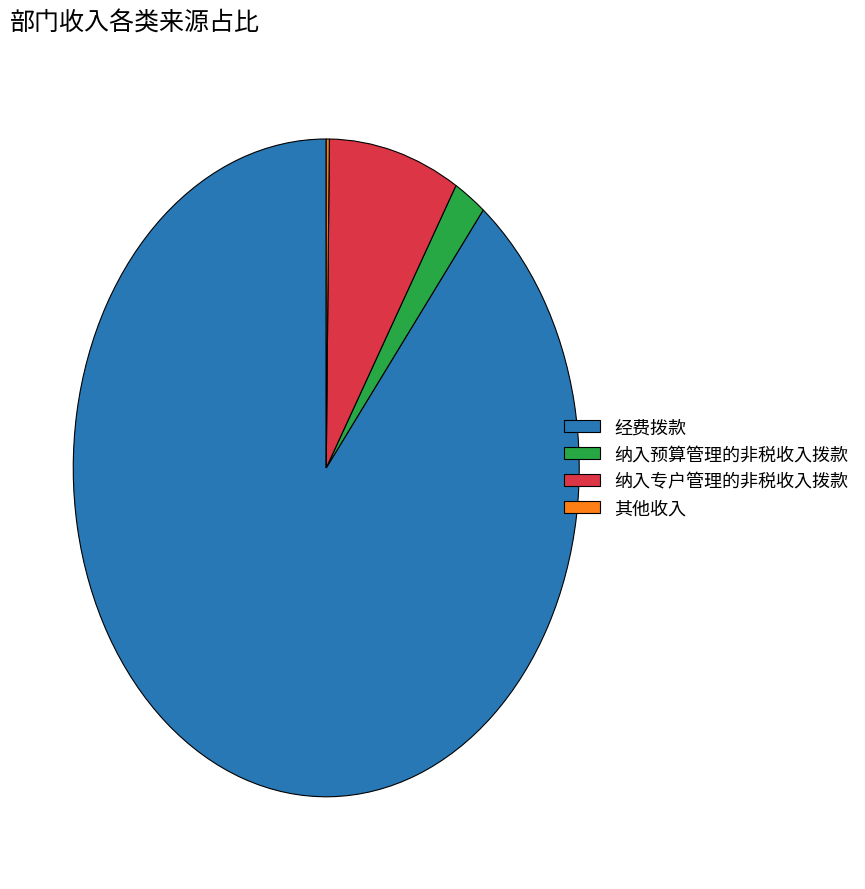

Which slice represents more than half of the pie?

经费拨款